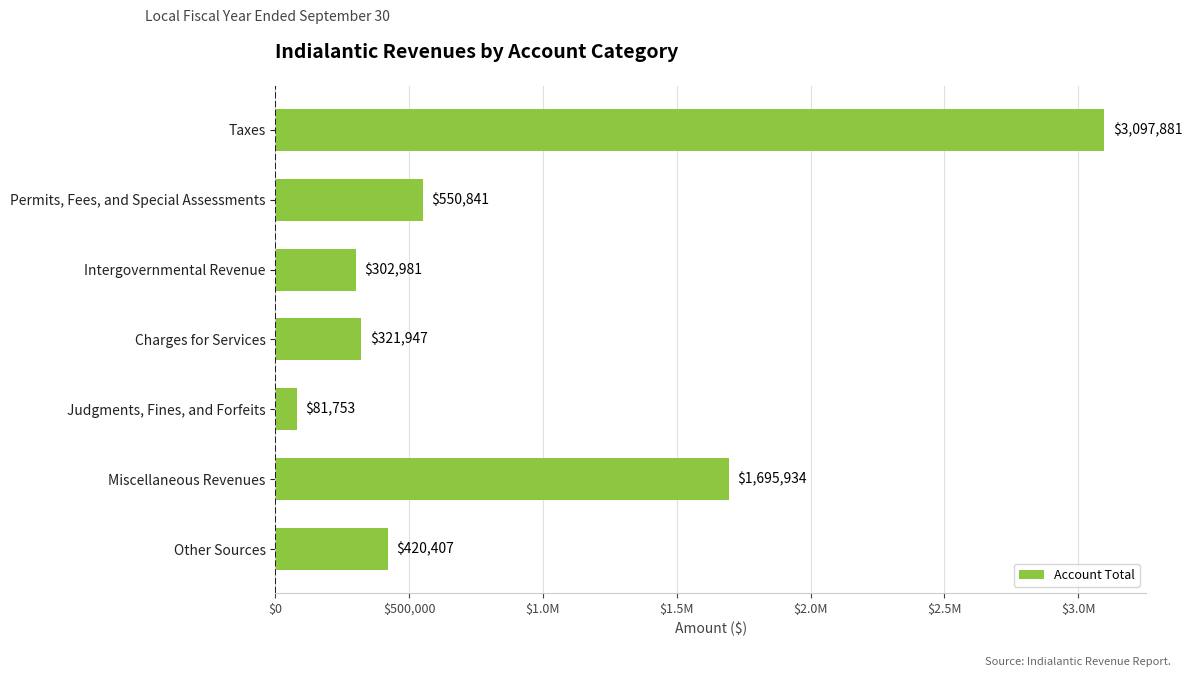

Are the bars grouped side by side (vs. stacked)?

No